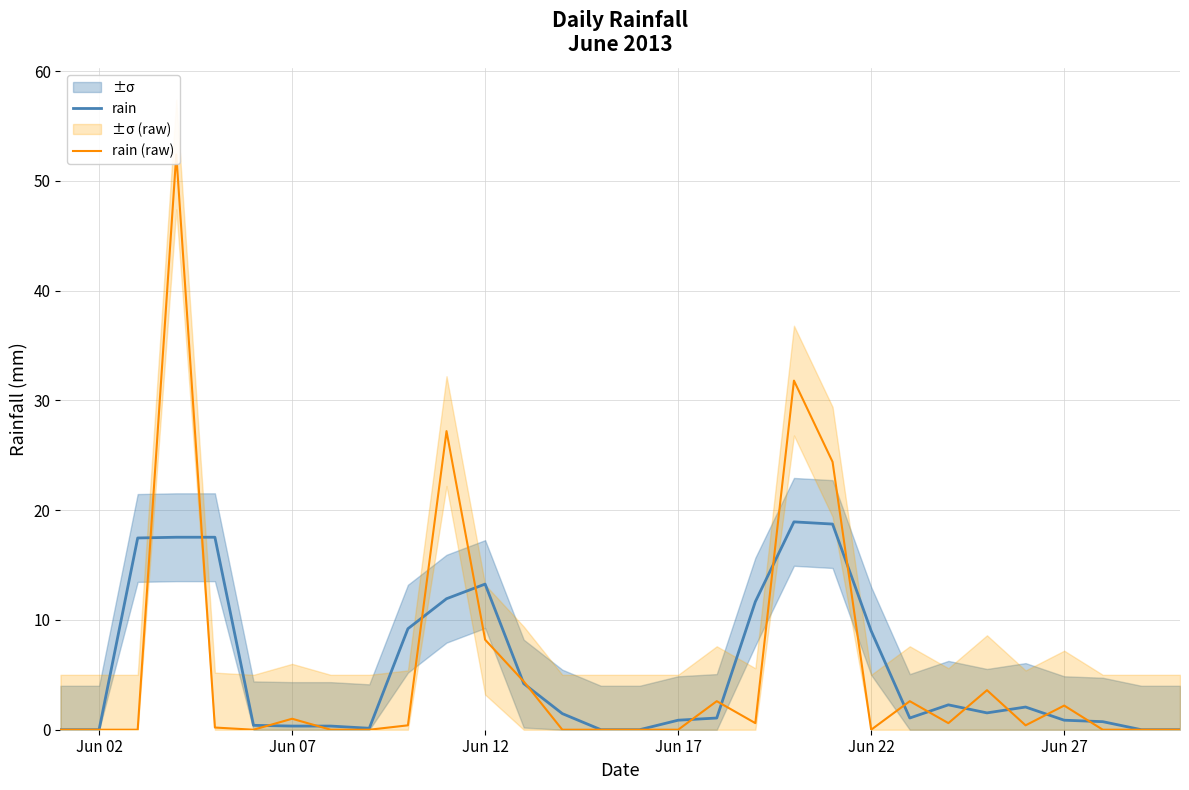

Does the chart have visible grid lines?

Yes